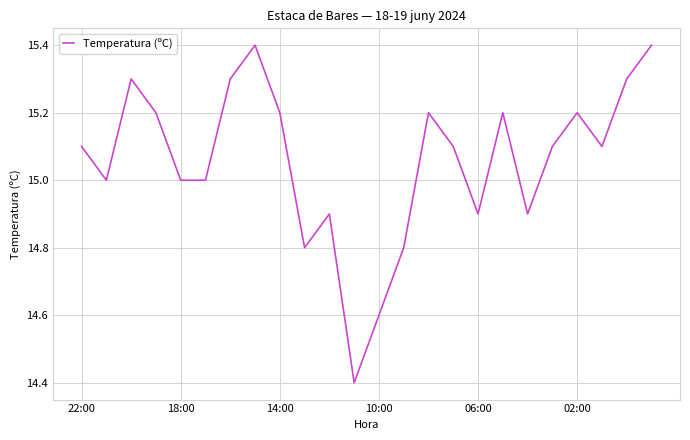

What is the minimum value shown in the chart?

14.4